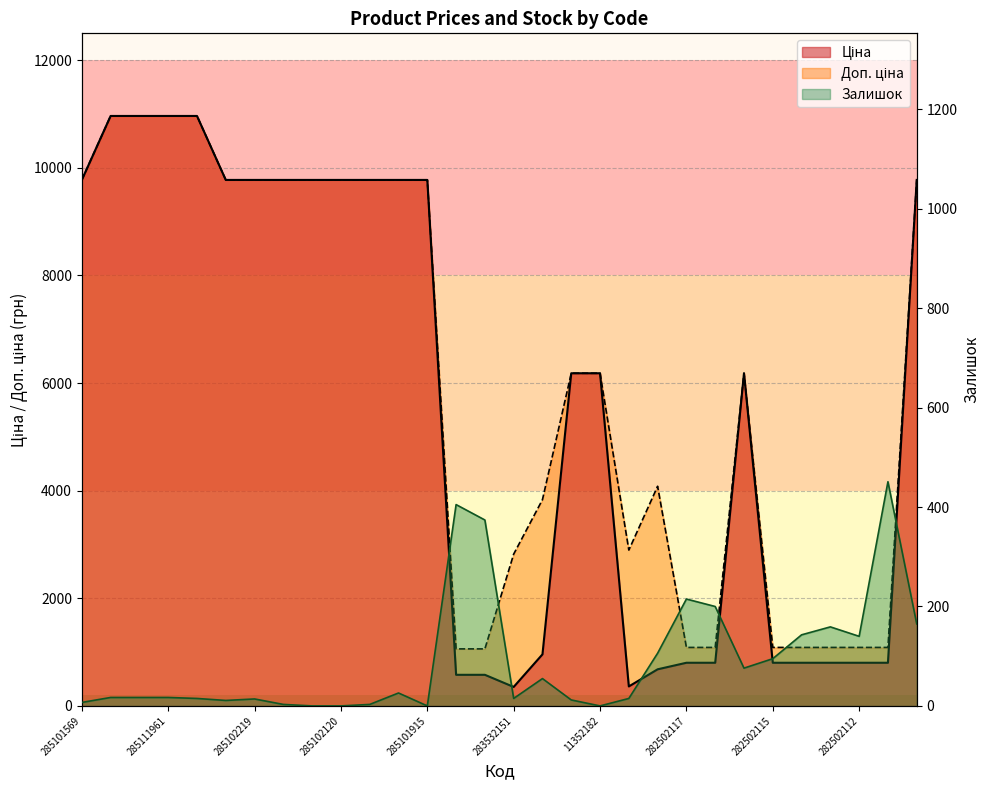

What is the difference between the second highest and second lowest values in the Ціна series?

10602.3